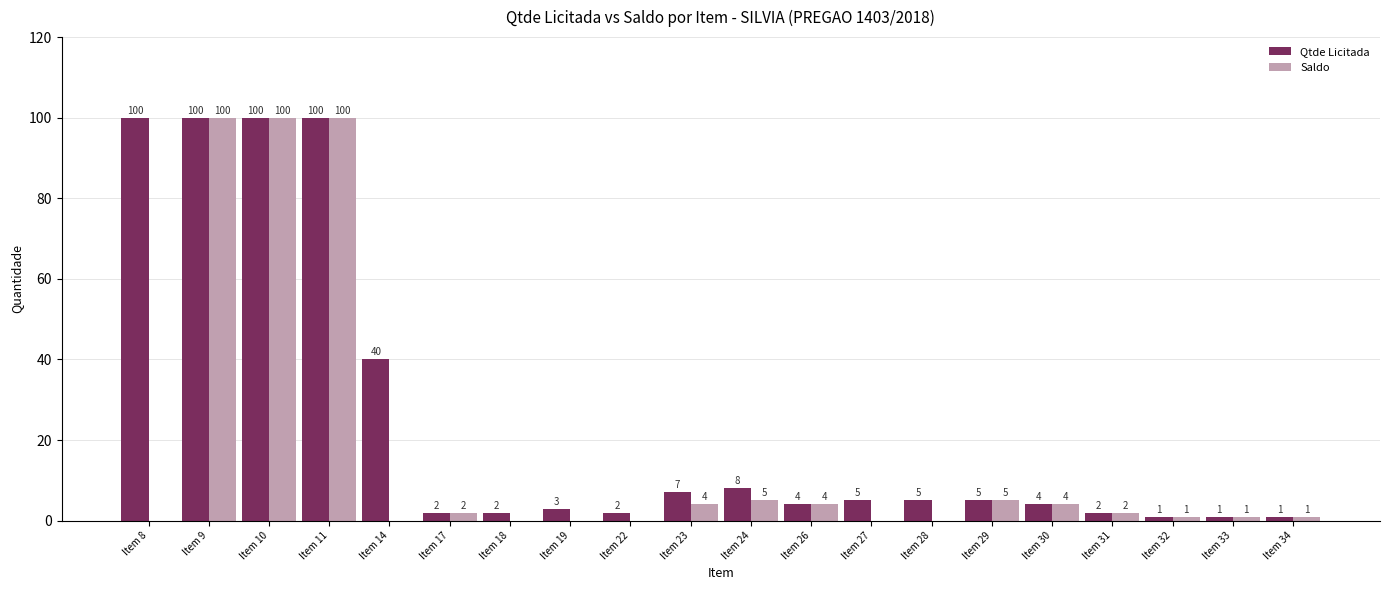

Read the Qtde Licitada value at Item 24, to the nearest 10.

10